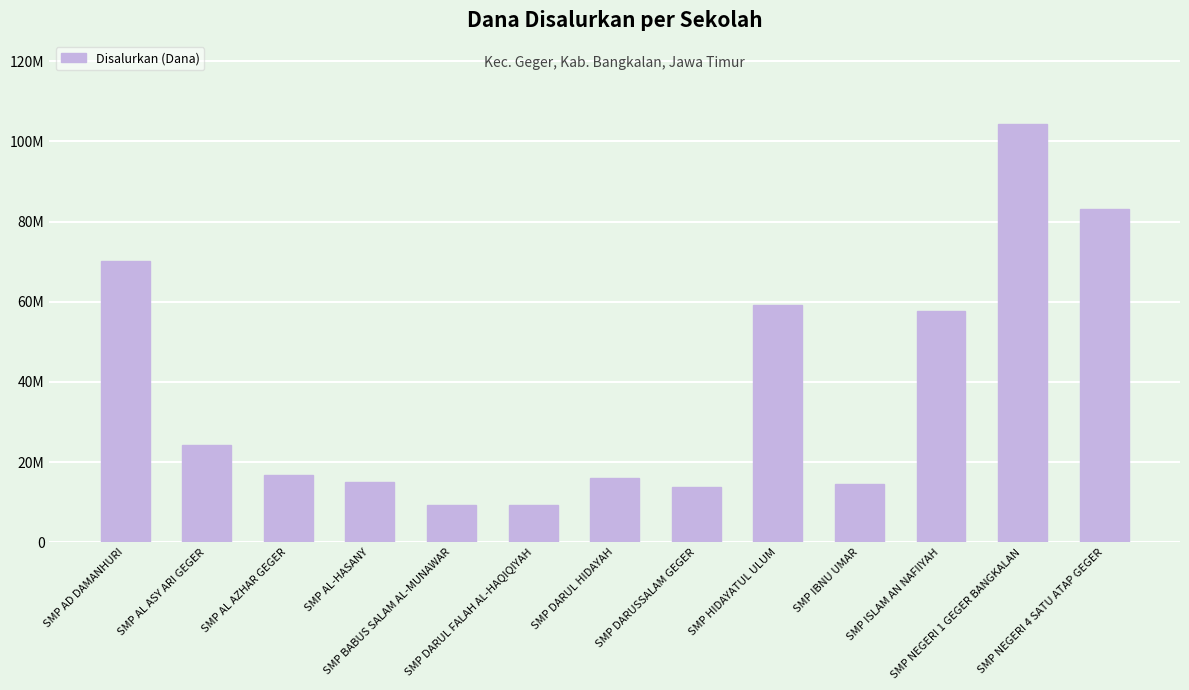

Reading left to right, list all the values displayed in this chart.

SMP AD DAMANHURI=70125000	SMP AL ASY ARI GEGER=24375000	SMP AL AZHAR GEGER=16875000	SMP AL-HASANY=15000000	SMP BABUS SALAM AL-MUNAWAR=9375000	SMP DARUL FALAH AL-HAQIQIYAH=9375000	SMP DARUL HIDAYAH=16125000	SMP DARUSSALAM GEGER=13875000	SMP HIDAYATUL ULUM=59250000	SMP IBNU UMAR=14625000	SMP ISLAM AN NAFIIYAH=57750000	SMP NEGERI 1 GEGER BANGKALAN=104250000	SMP NEGERI 4 SATU ATAP GEGER=83250000